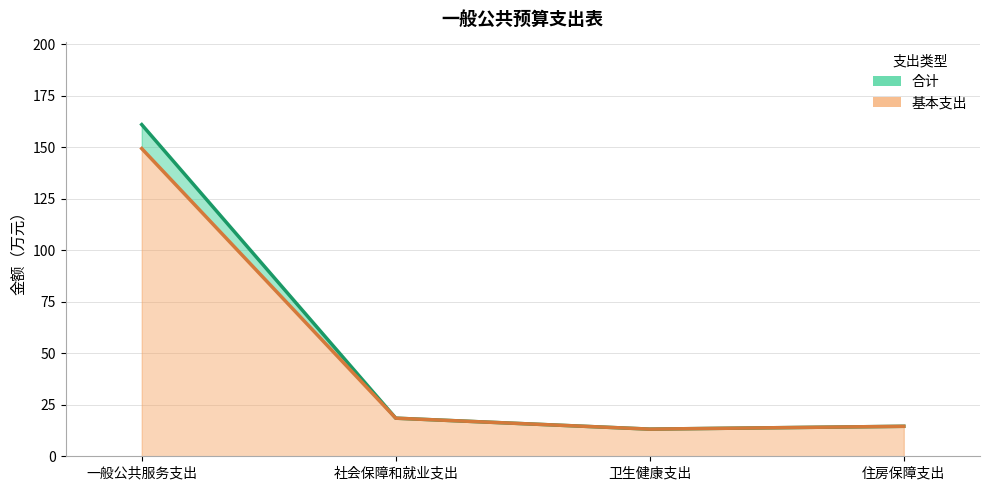

True or false: 基本支出 and 合计 intersect in this chart.

False